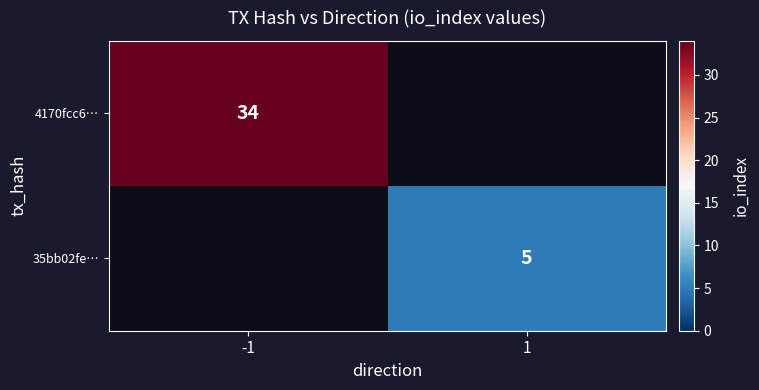

True or false: 4170fcc6… has a value of 34 at -1.

True